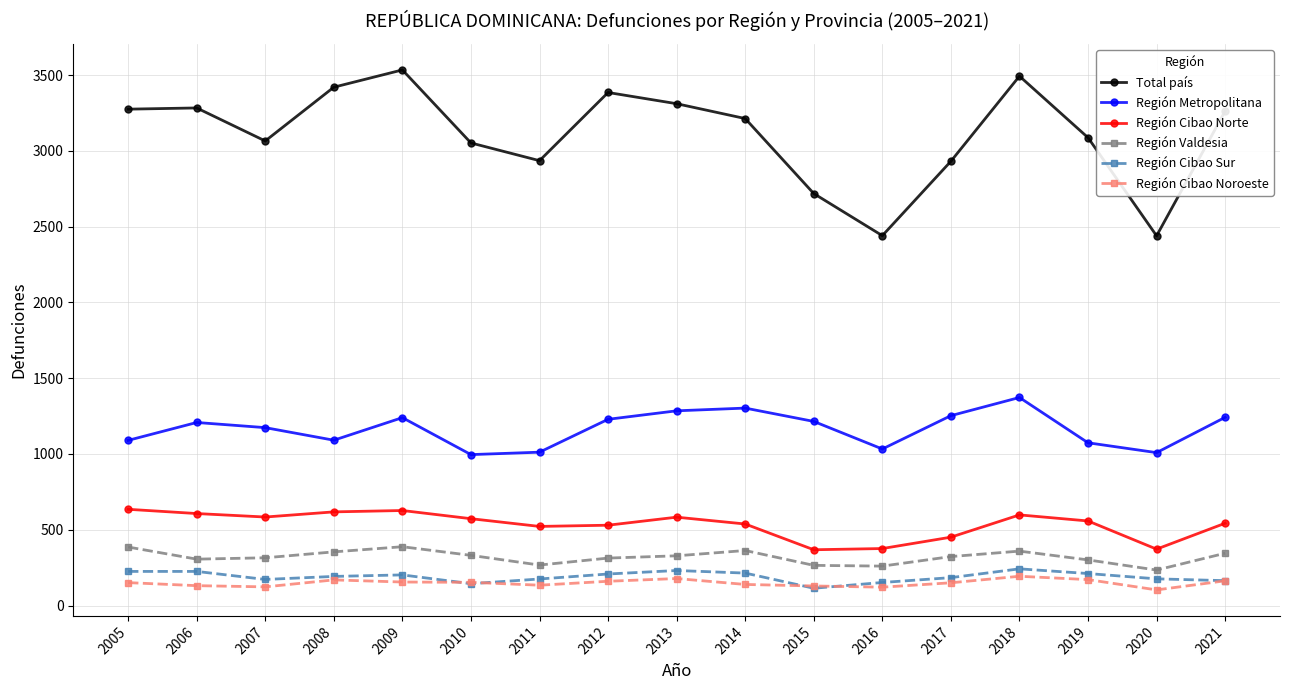

True or false: Región Metropolitana and Región Valdesia cross at least once.

False